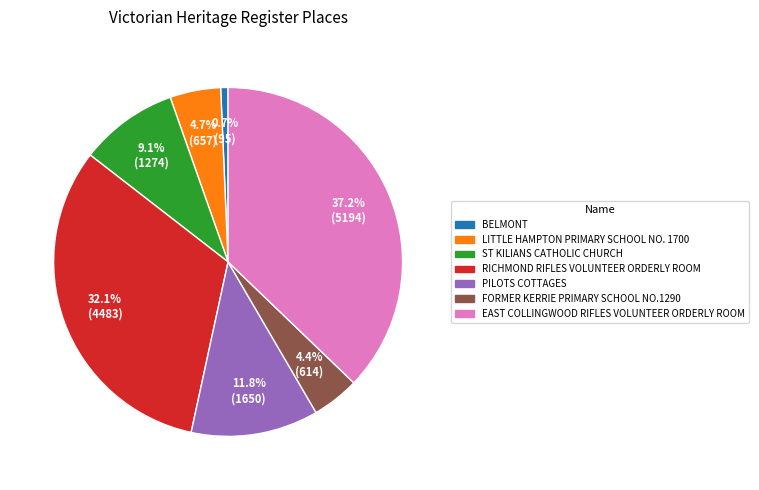

Between EAST COLLINGWOOD RIFLES VOLUNTEER ORDERLY ROOM and FORMER KERRIE PRIMARY SCHOOL NO.1290, which is larger?

EAST COLLINGWOOD RIFLES VOLUNTEER ORDERLY ROOM